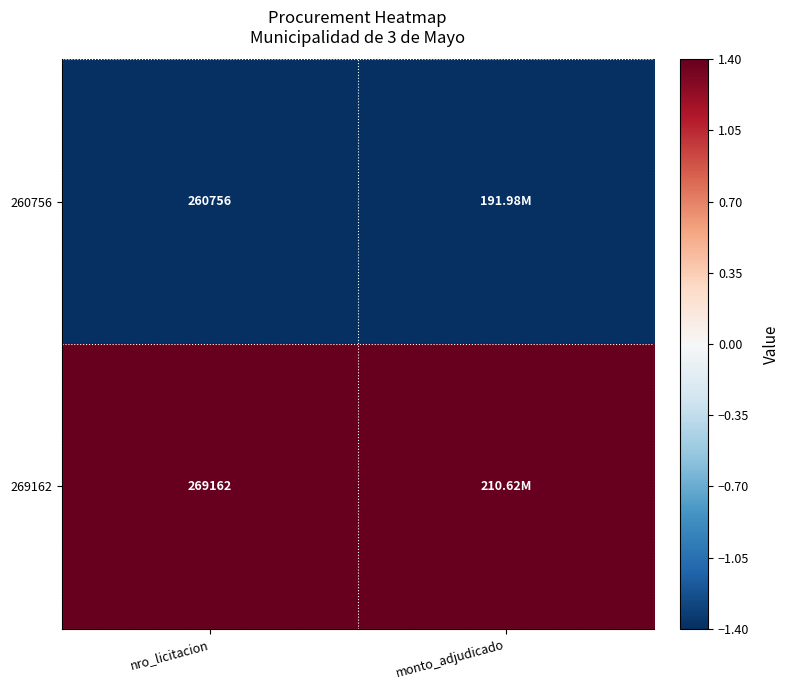

What is the difference between the highest and lowest values at nro_licitacion?

8406.0